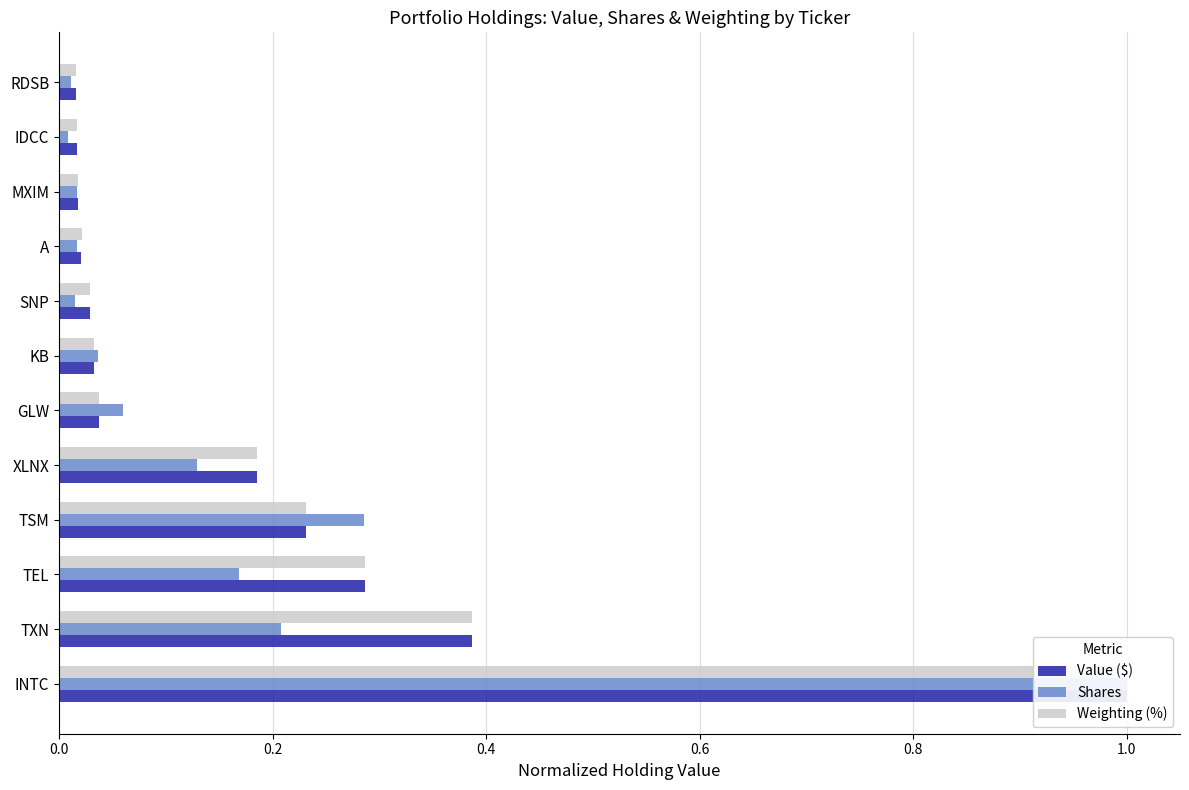

What is the maximum value for Weighting (%)?

1.0